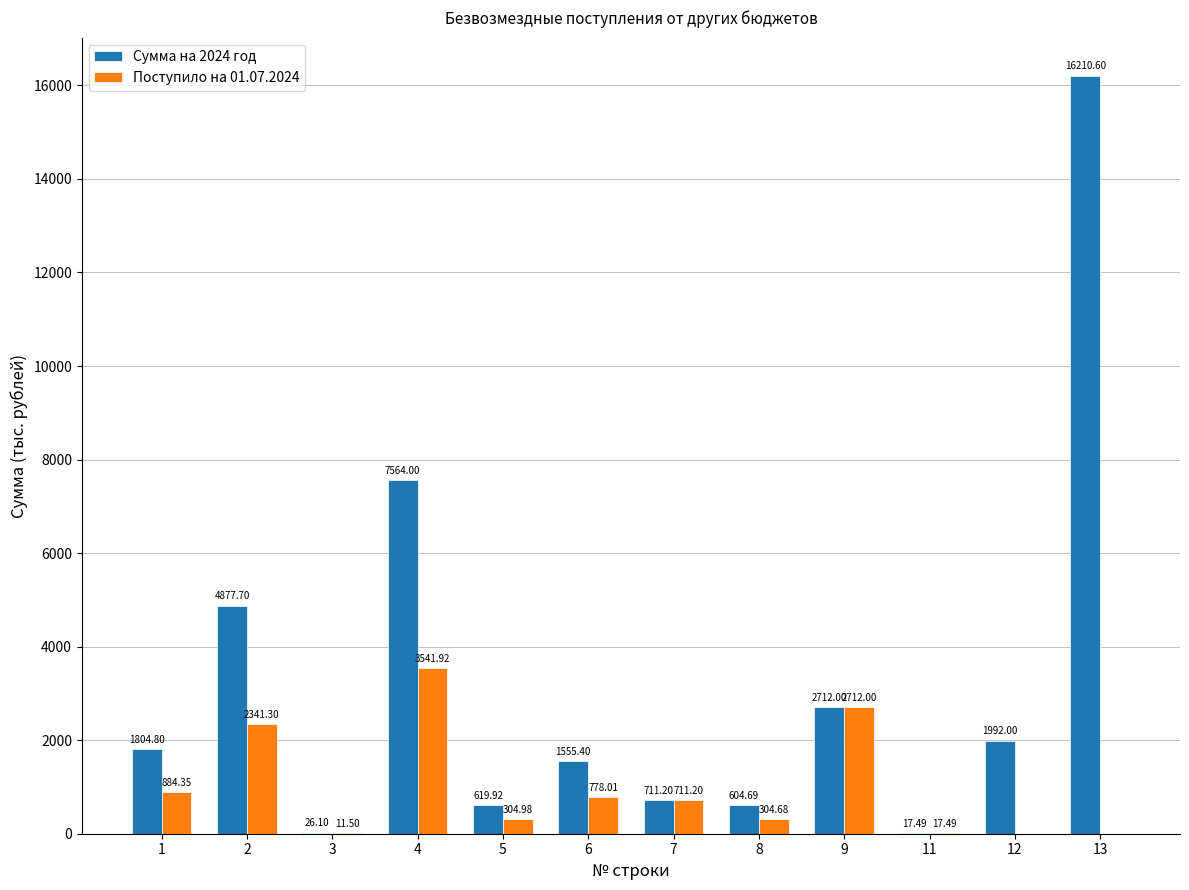

What is the maximum value for Поступило на 01.07.2024?

3541.9